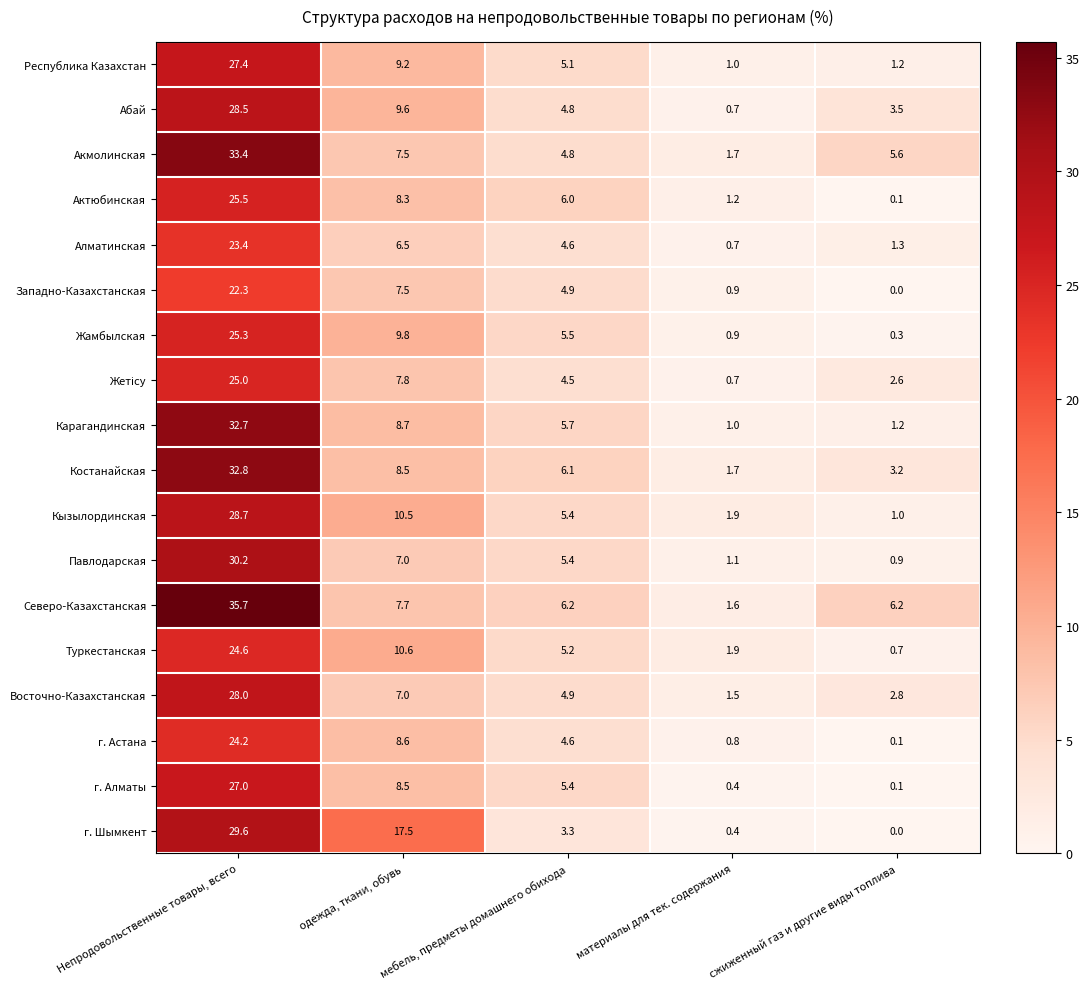

Which series has the largest total across all categories?

Северо-Казахстанская